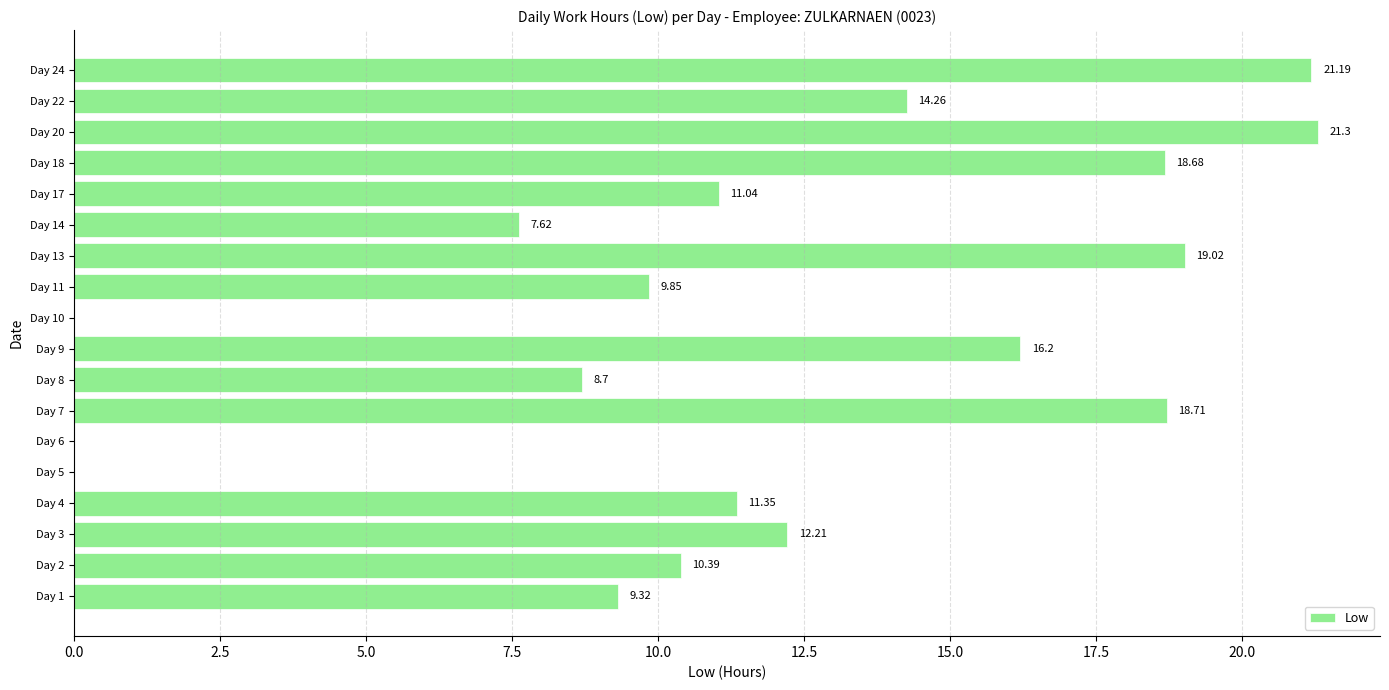

What is the sum of the values at Day 14 and Day 3?

19.8